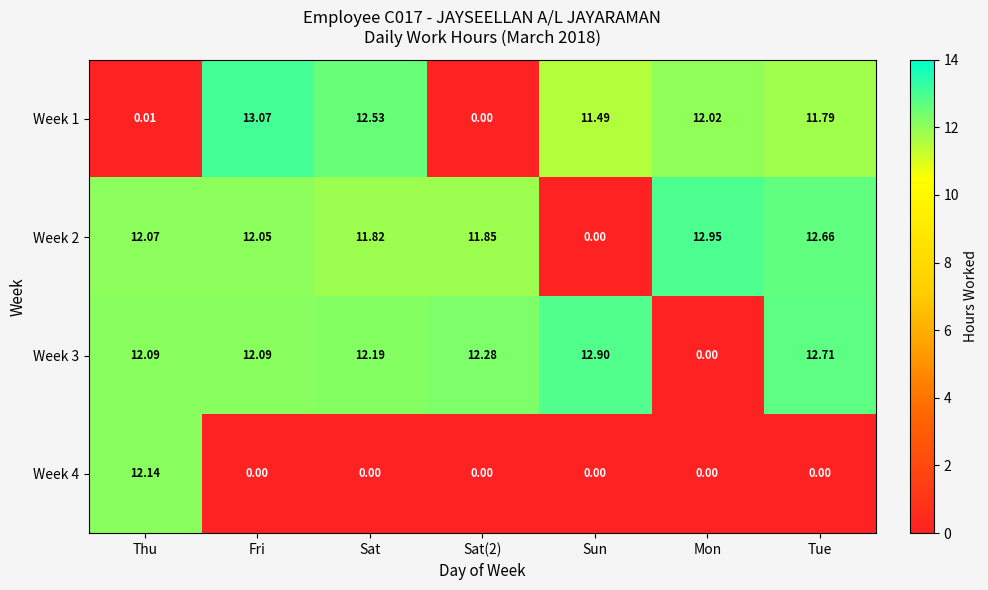

At which label does Week 2 first exceed 12?

Thu